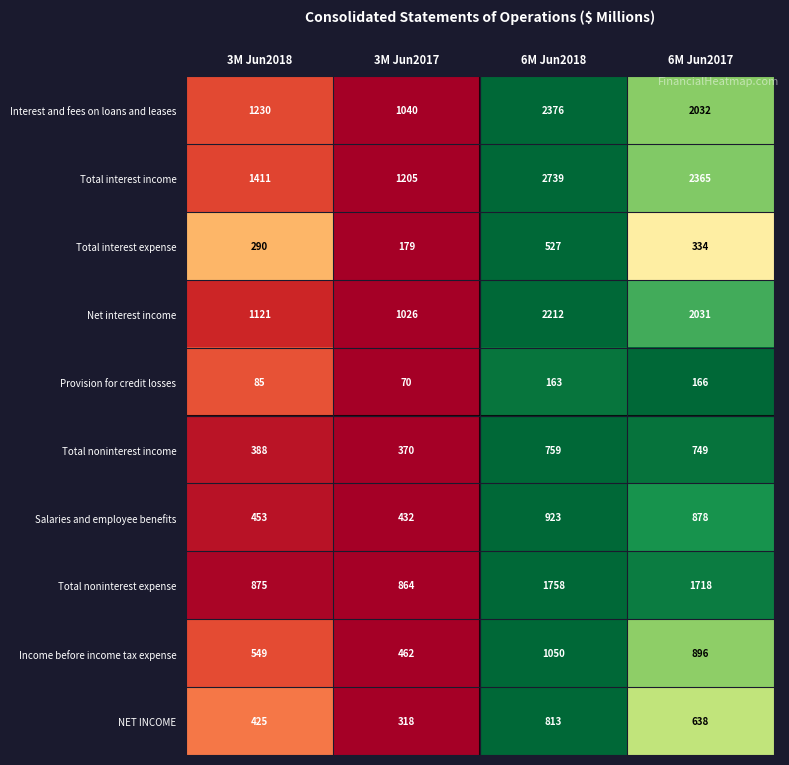

What is the sum of the Total noninterest income values at 6M Jun2018 and 6M Jun2017?

1508